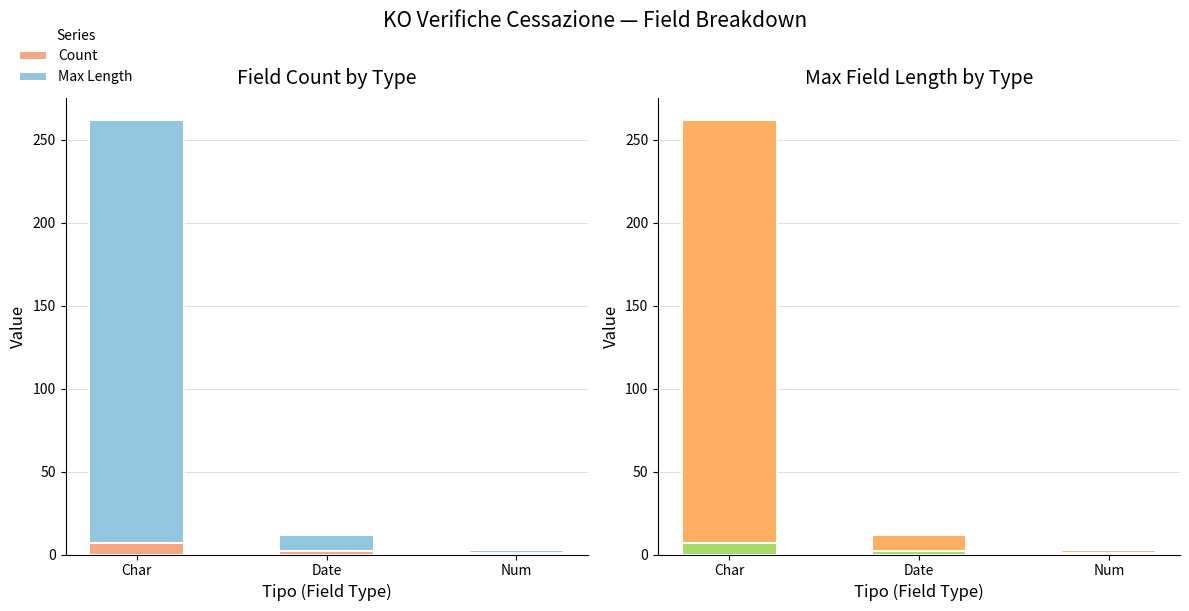

What is the difference between the maximum and second lowest values in the Max Length series?

245